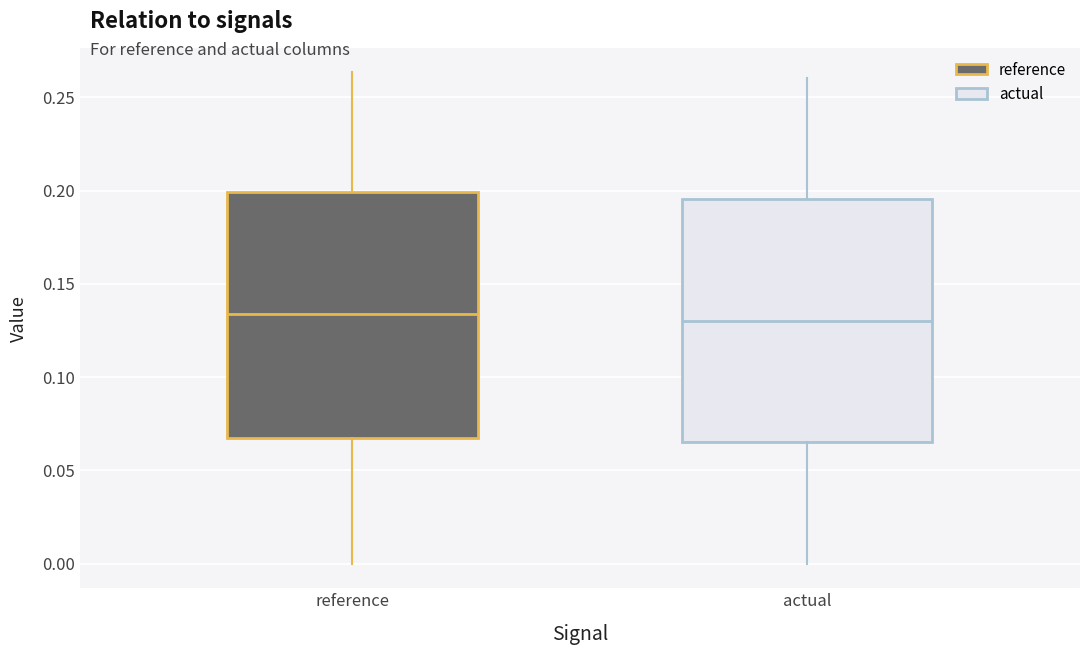

Reading left to right, transcribe this box plot: for each box, give where its median line is, the range the box spans, and where its two whiskers end, as read against the y-axis. The values are not printed on the chart, so give them approximately, as read against the axis.

reference: median 0.135, box 0.070 to 0.200, whiskers 0.000 to 0.265
actual: median 0.130, box 0.065 to 0.195, whiskers 0.000 to 0.260